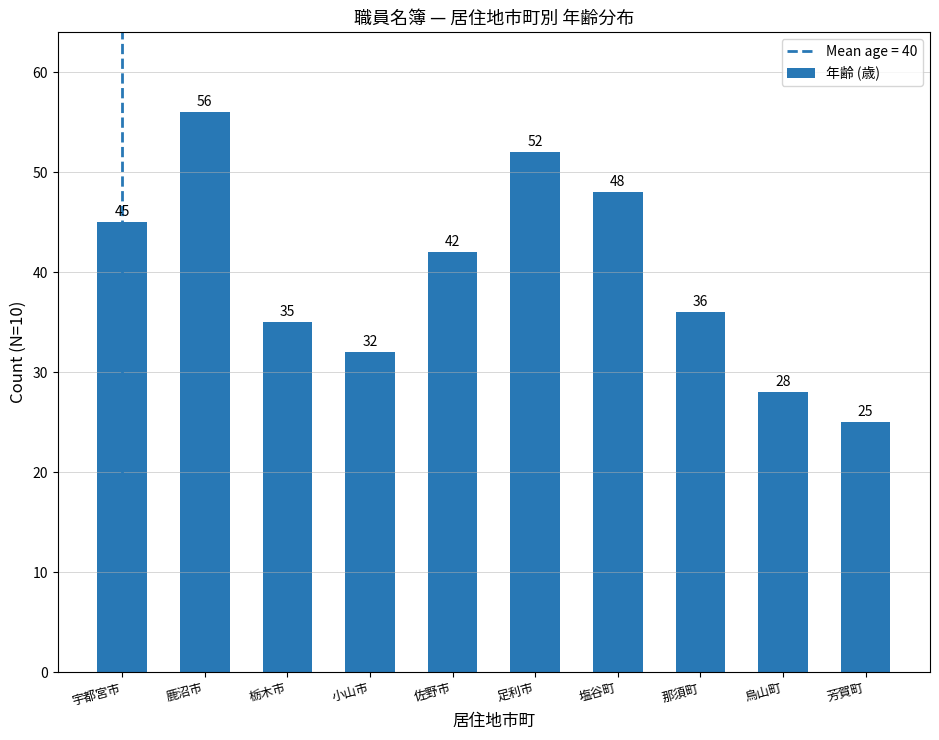

What is the label of the 10th bar from the left?

芳賀町